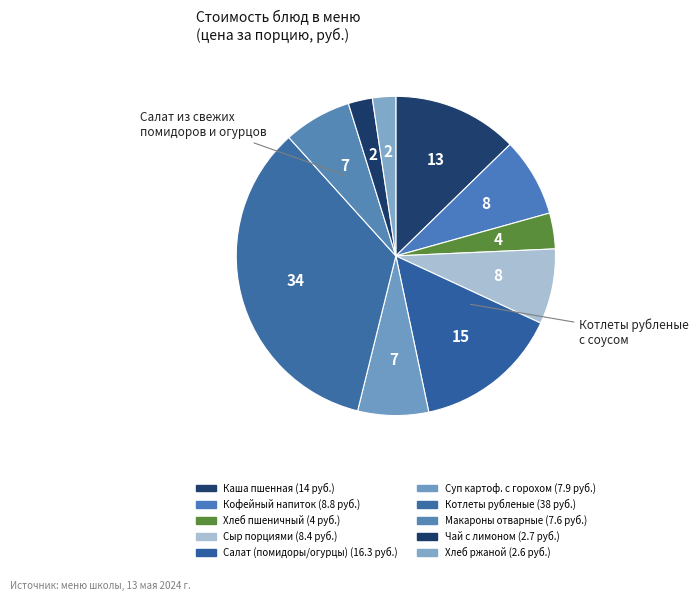

How many slices are in this pie chart?

10